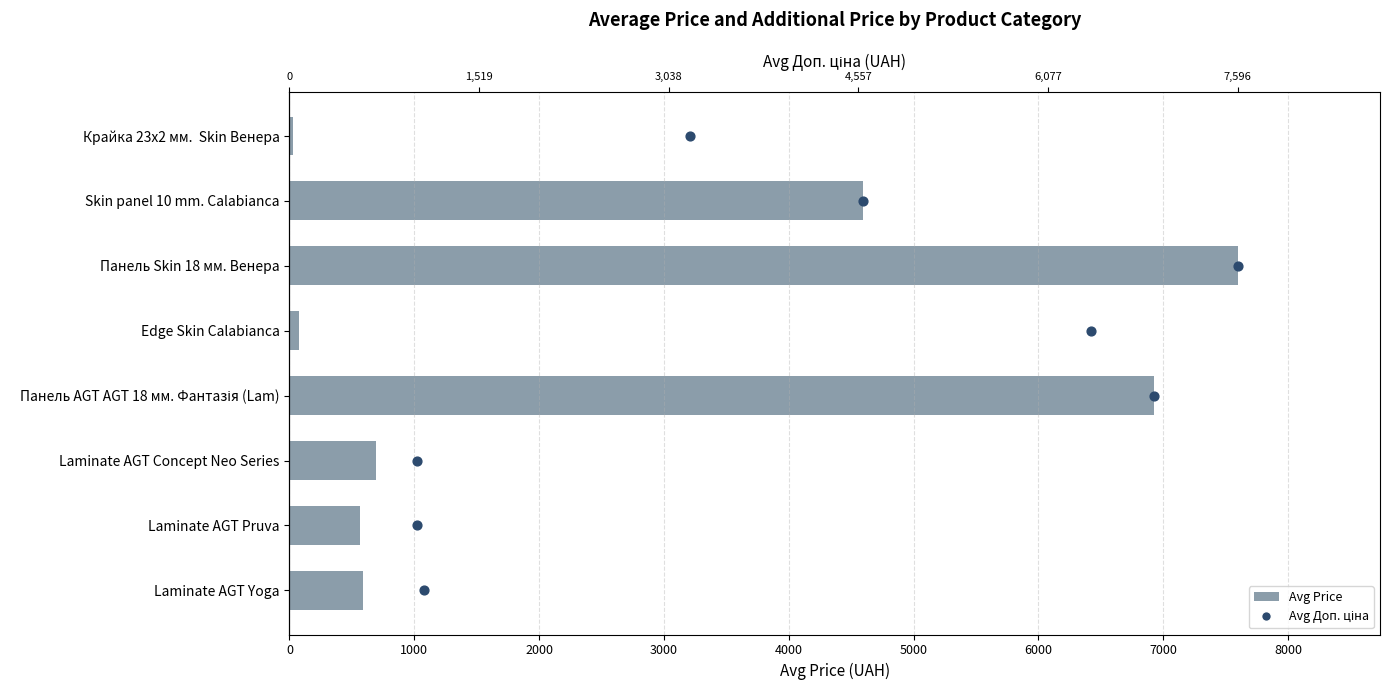

Which series contains the lowest Y value?

Avg Доп. ціна